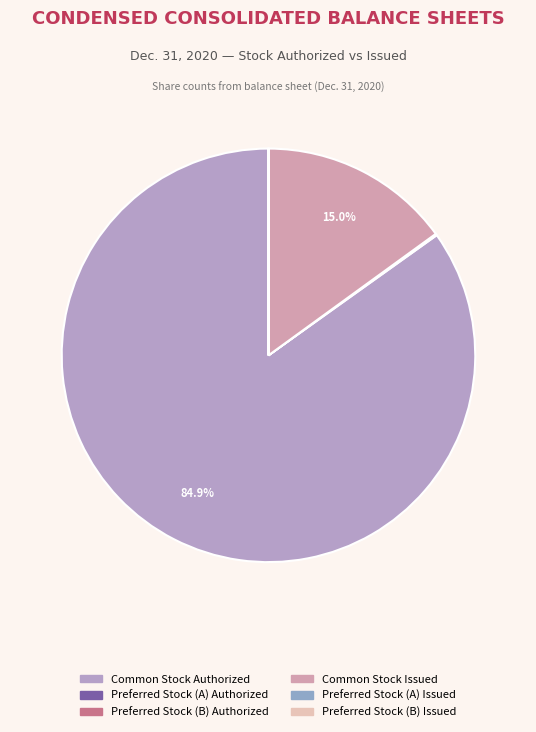

True or false: Preferred Stock (A) Issued accounts for 0% of the total.

True